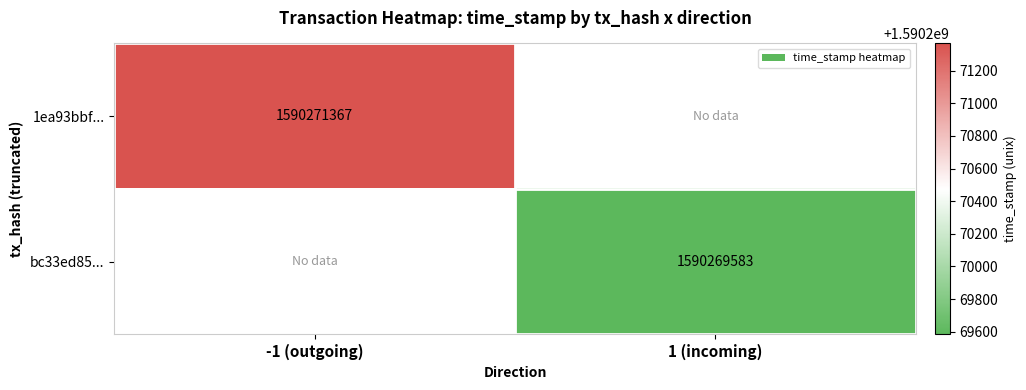

Is the value of bc33ed85... at 1 (incoming) greater than the value of 1ea93bbf... at -1 (outgoing)?

No